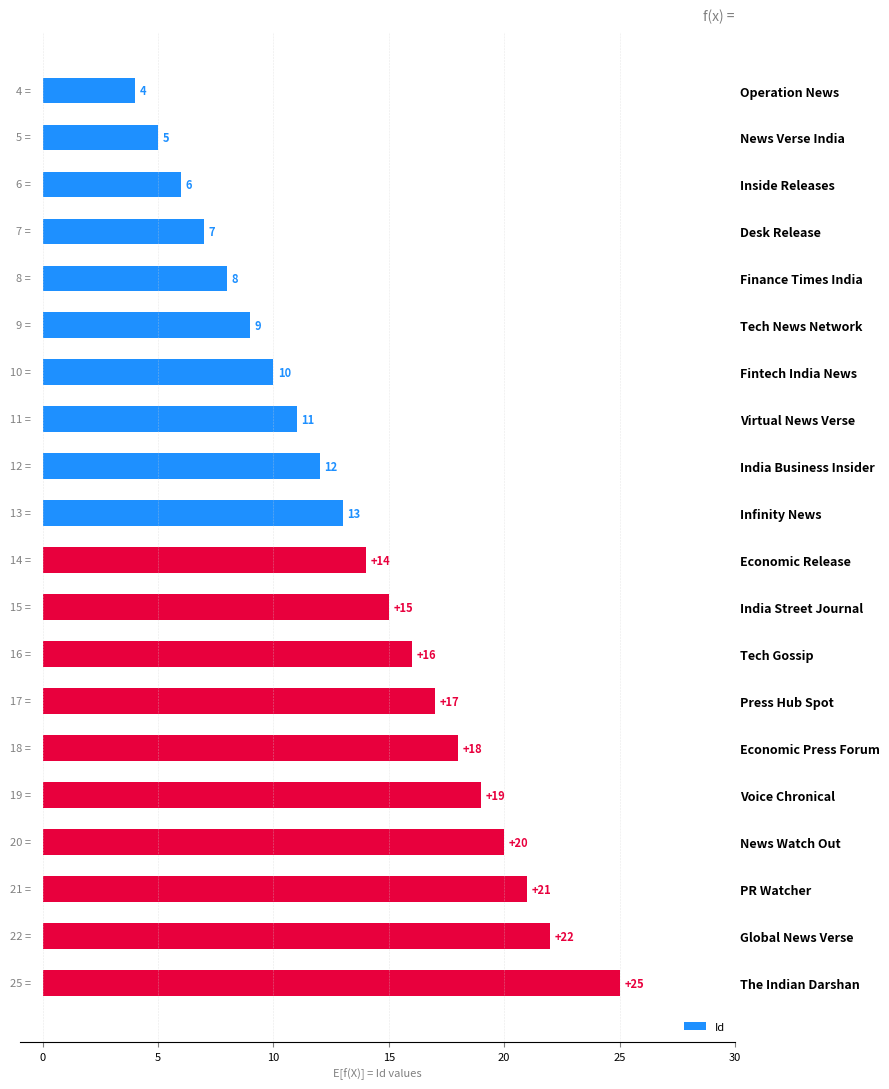

The value at Operation News is 4. True or false?

True